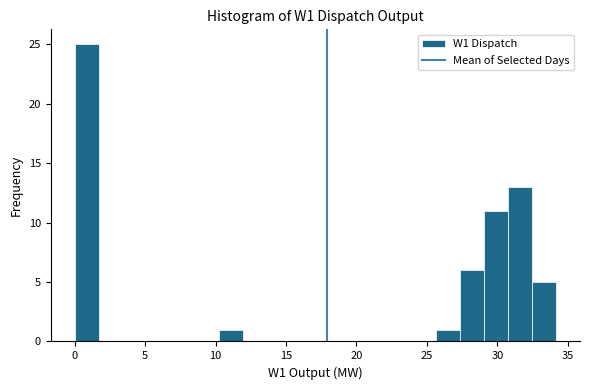

Read against the x-axis, roughly where is the centre of the tallest bar?

1.0